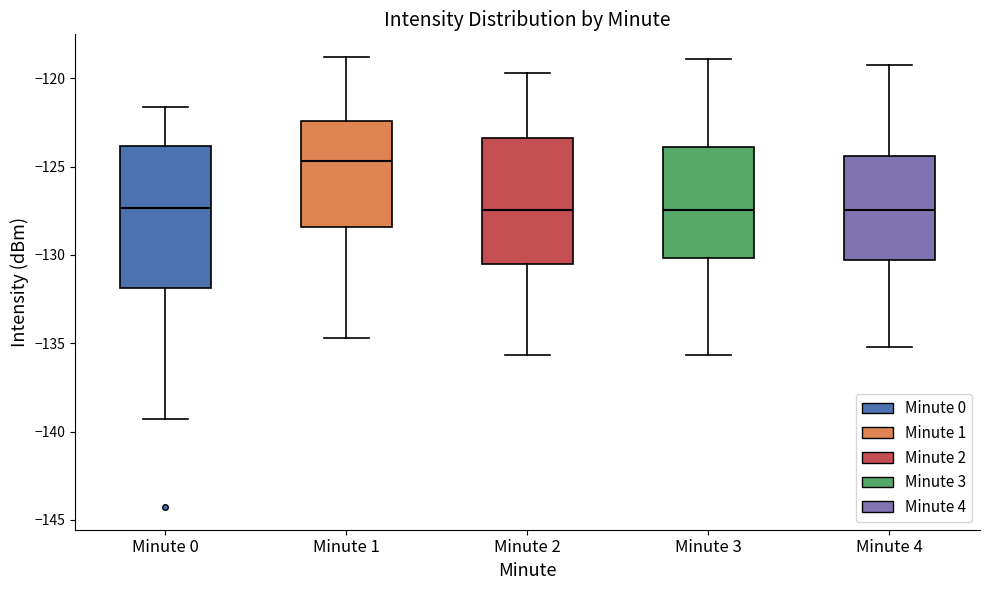

Which box is the tallest, from its lower edge to its upper edge?

Minute 0